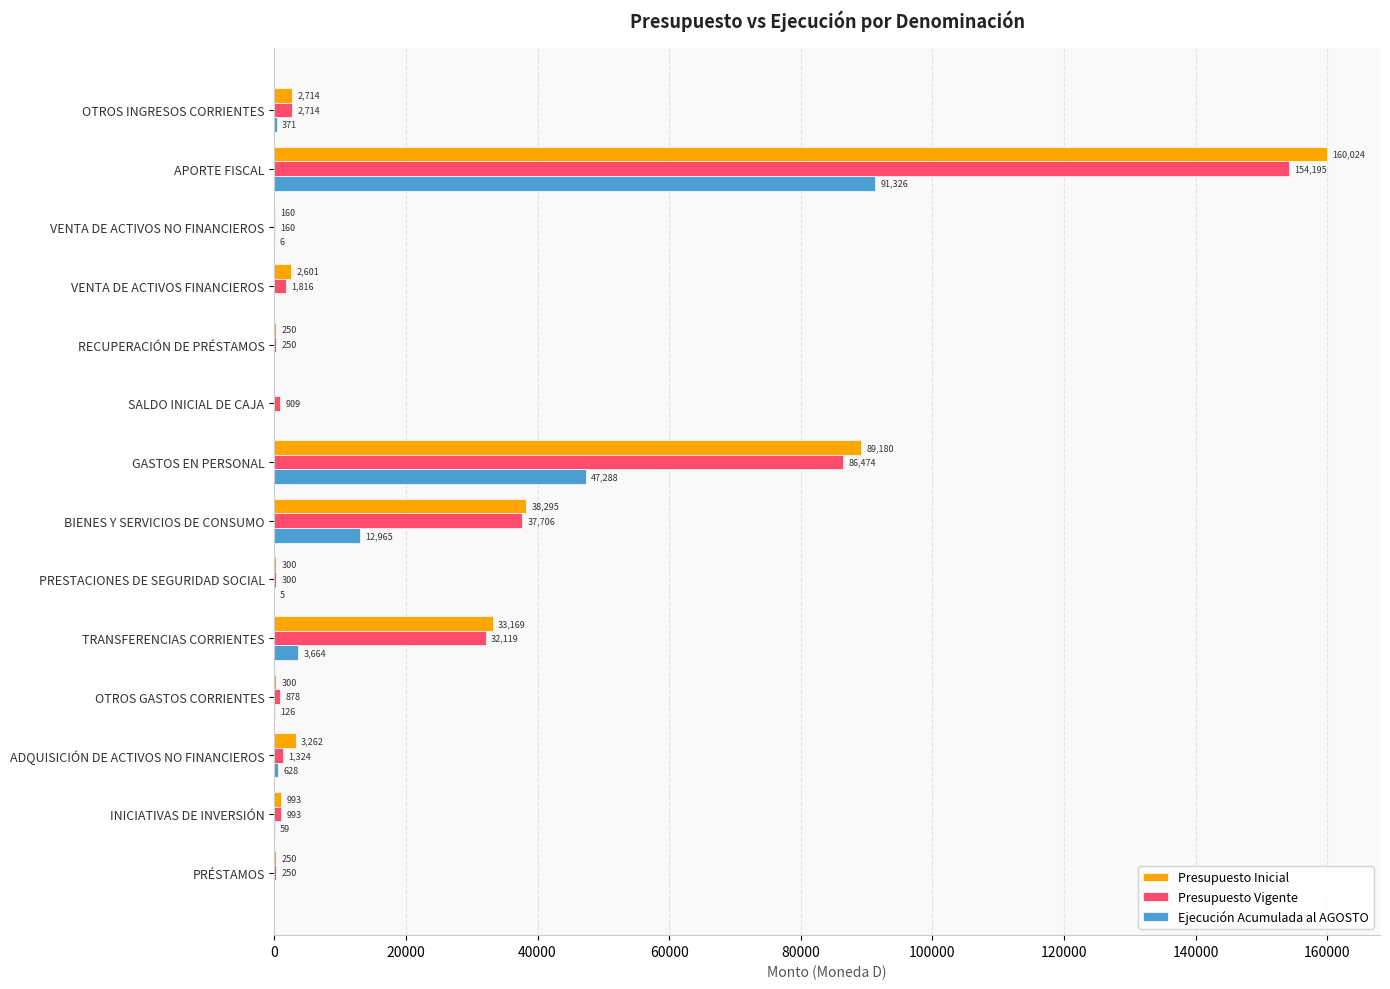

What is the sum of all Ejecución Acumulada al AGOSTO values?

156438